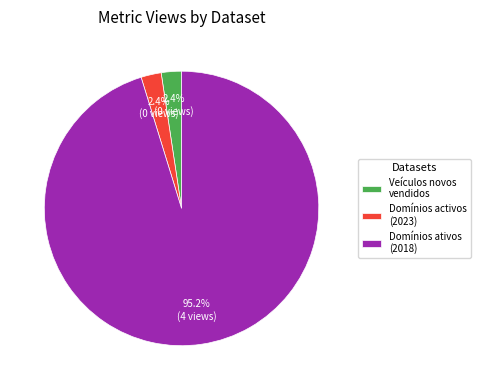

To the nearest percent, what is the average slice percentage?

33%